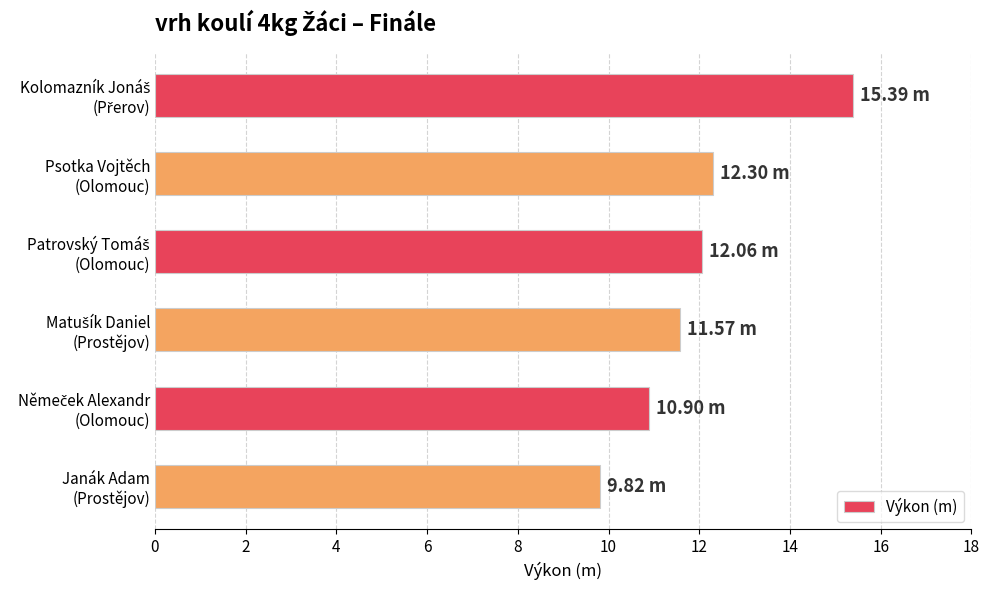

What is the average value?

12.0